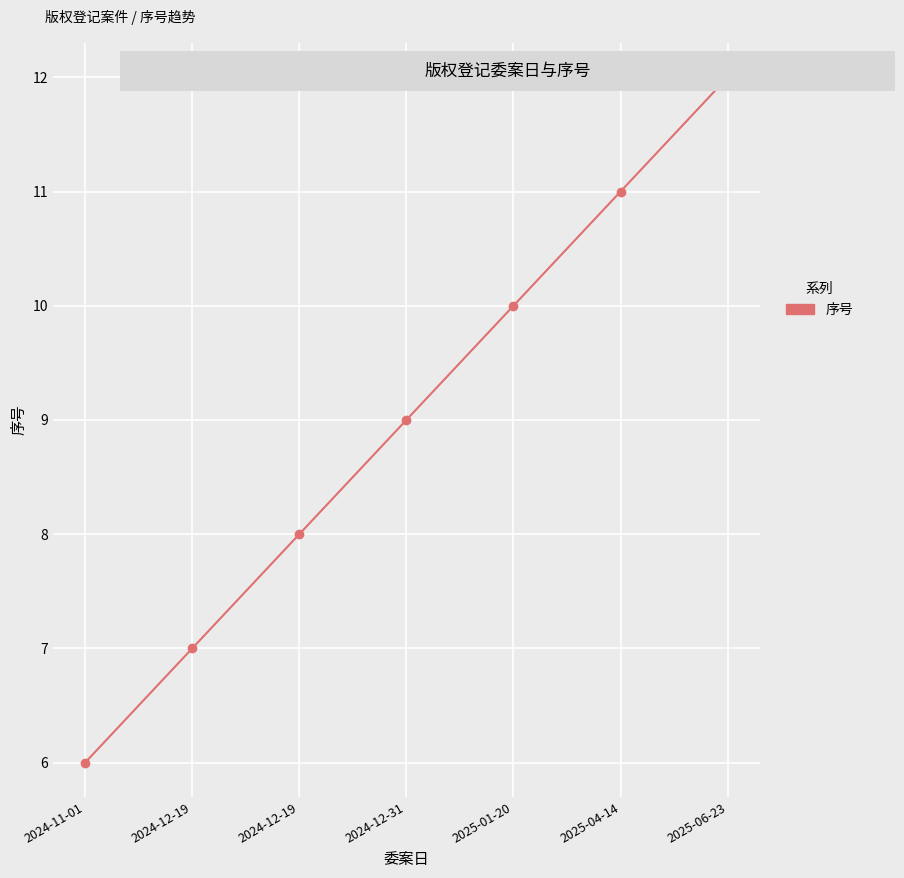

What value does the data have at 2025-04-14?

11